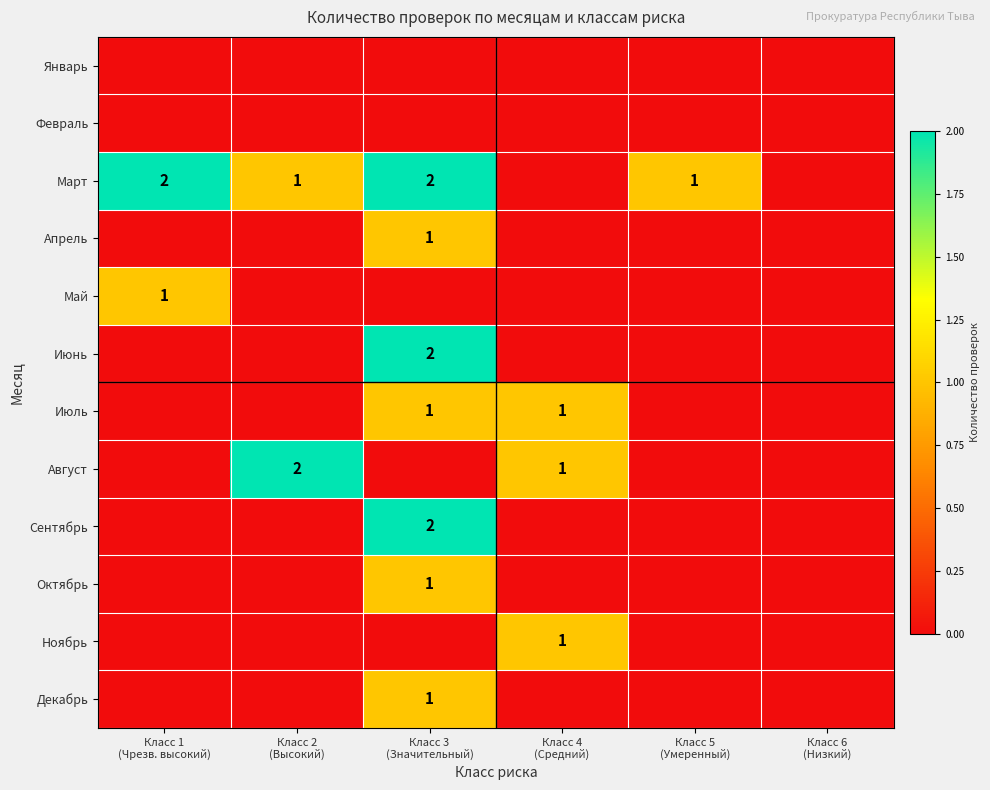

The value of Ноябрь at Класс 6 (Низкий) is 0. True or false?

True